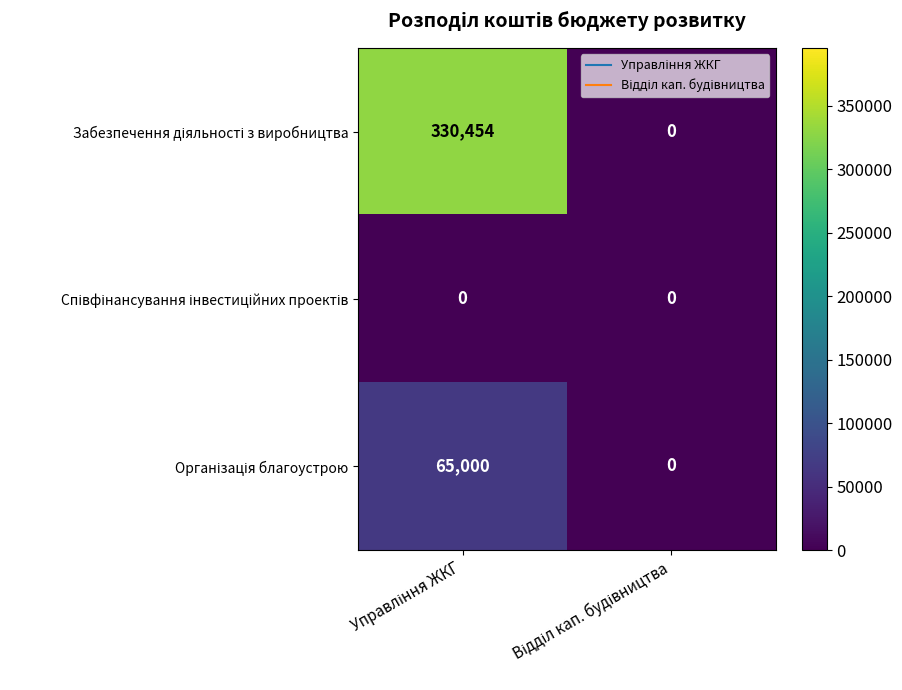

How many data points does each series have?

2